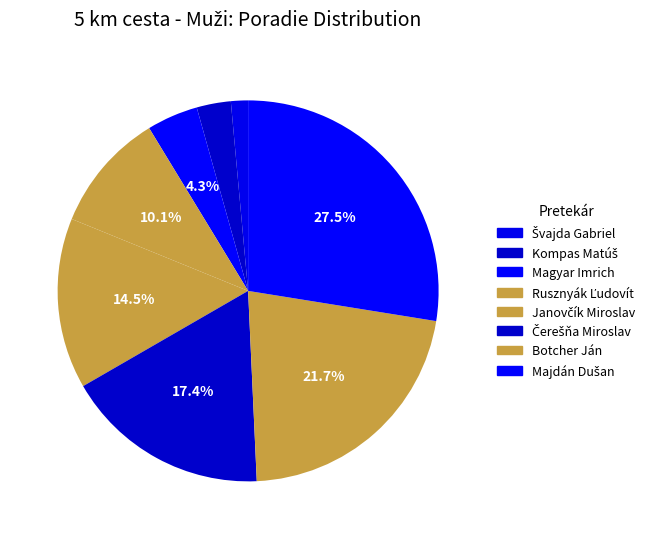

To the nearest percent, what is the difference between the largest and smallest slice percentages?

26%